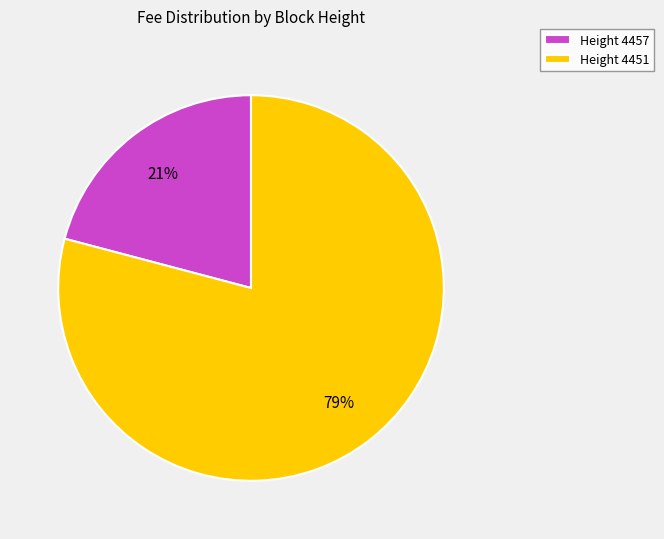

Does any single category account for the majority?

Yes